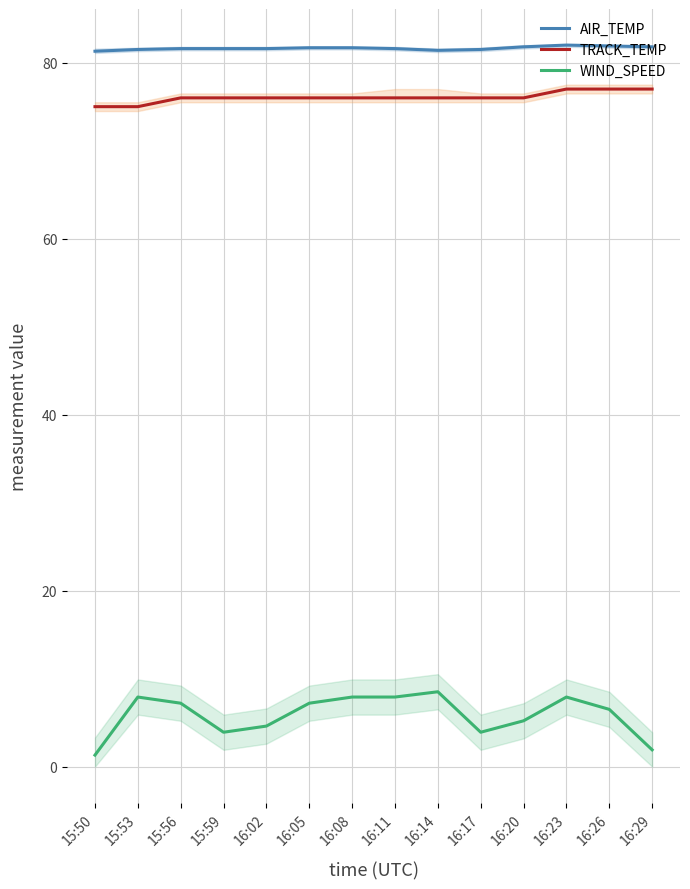

What is the sum of all AIR_TEMP values?

1143.0